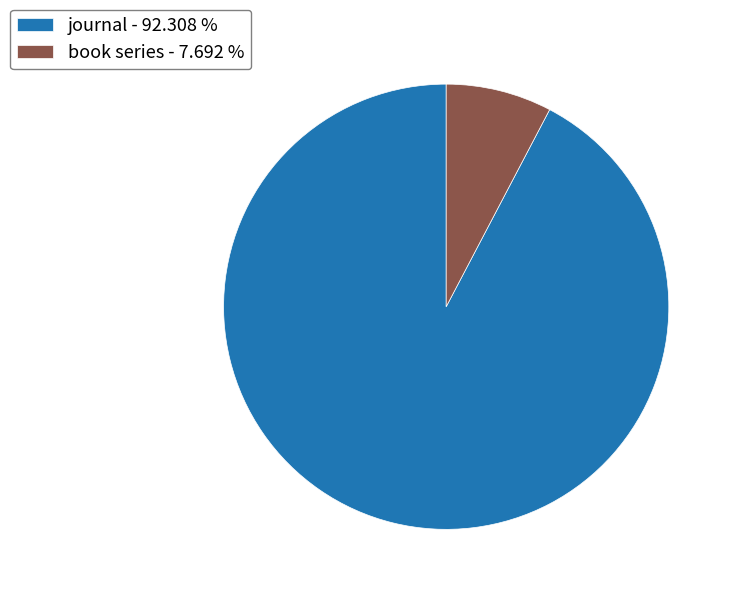

How many slices are in this pie chart?

2